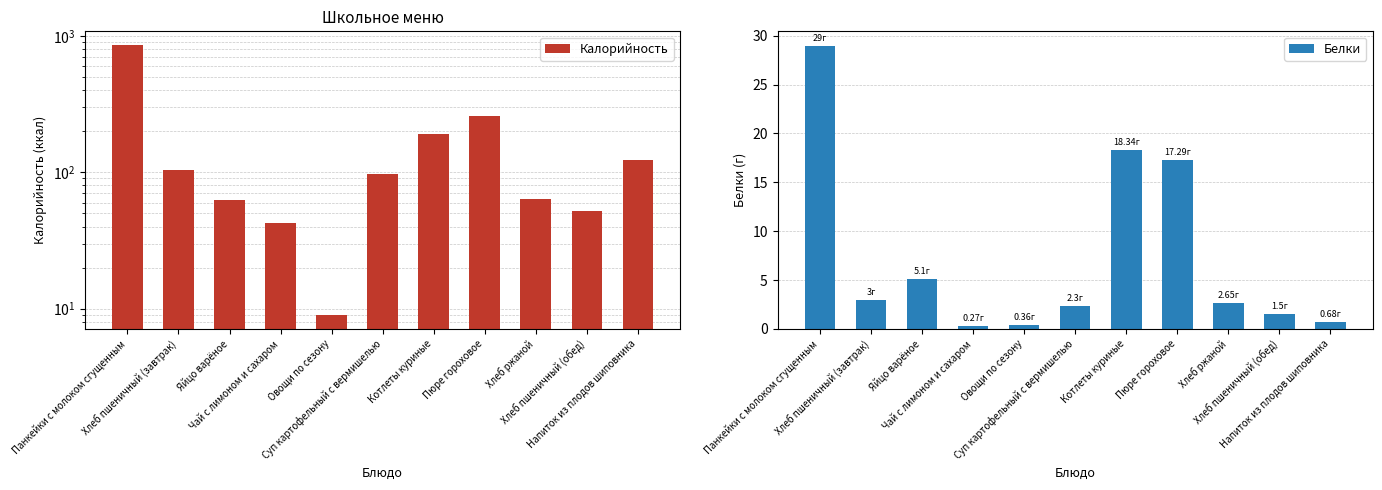

Reading right to left, what are all the values shown in this chart?

Калорийность: Напиток из плодов шиповника=123.7	Хлеб пшеничный (обед)=52.3	Хлеб ржаной=64.0	Пюре гороховое=259.5	Котлеты куриные=190.0	Суп картофельный с вермишелью=97.0	Овощи по сезону=8.9	Чай с лимоном и сахаром=42.6	Яйцо варёное=63.0	Хлеб пшеничный (завтрак)=104.7	Панкейки с молоком сгущенным=859.0
Белки: Напиток из плодов шиповника=0.7	Хлеб пшеничный (обед)=1.5	Хлеб ржаной=2.6	Пюре гороховое=17.3	Котлеты куриные=18.3	Суп картофельный с вермишелью=2.3	Овощи по сезону=0.4	Чай с лимоном и сахаром=0.3	Яйцо варёное=5.1	Хлеб пшеничный (завтрак)=3.0	Панкейки с молоком сгущенным=29.0